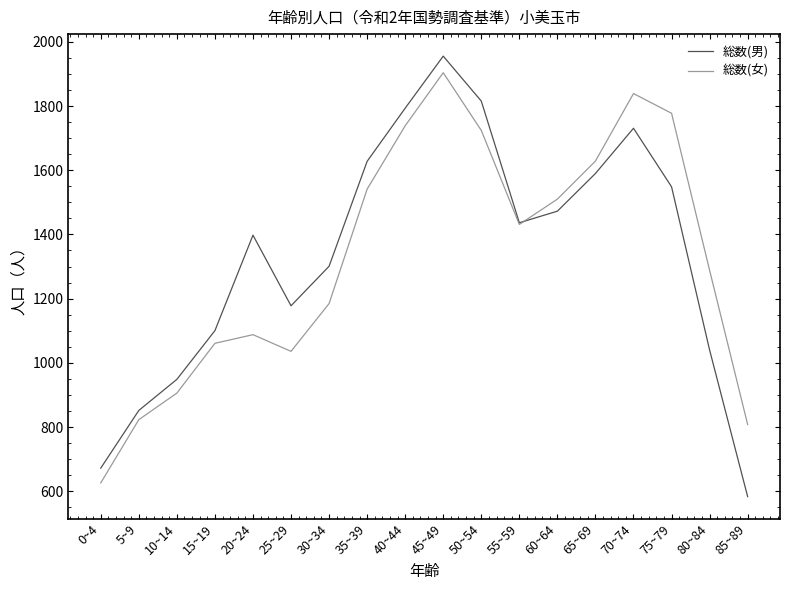

How many interior local peaks does the 総数(女) series have?

3